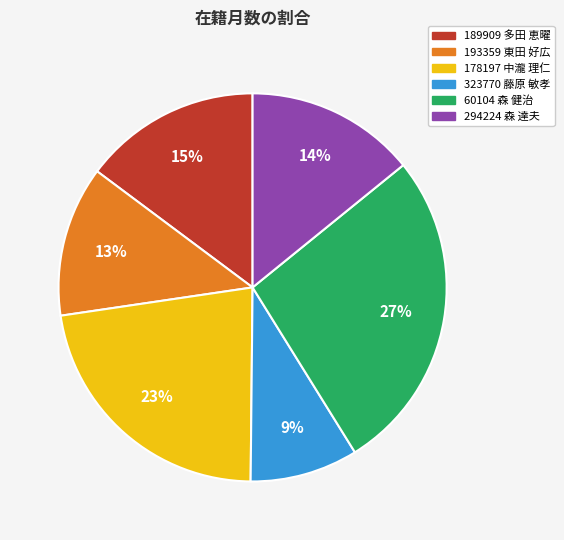

Which slice is the largest?

60104 森 健治